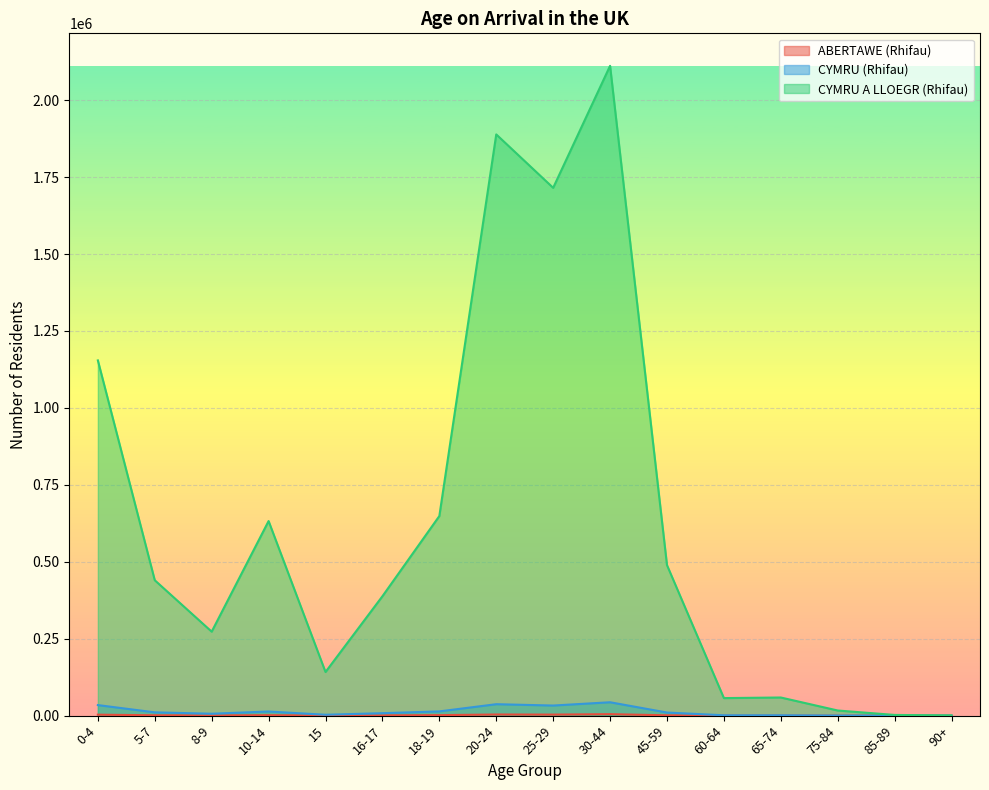

What is the difference between the CYMRU (Rhifau) values at 10-14 and 18-19?

308